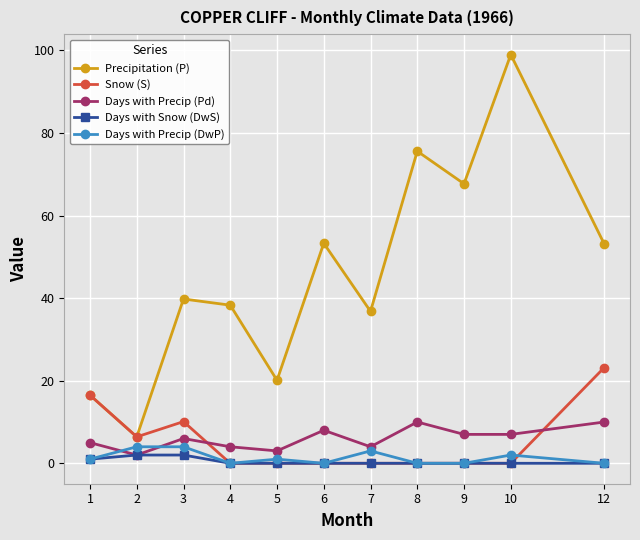

Which series has the largest total across all categories?

Precipitation (P)